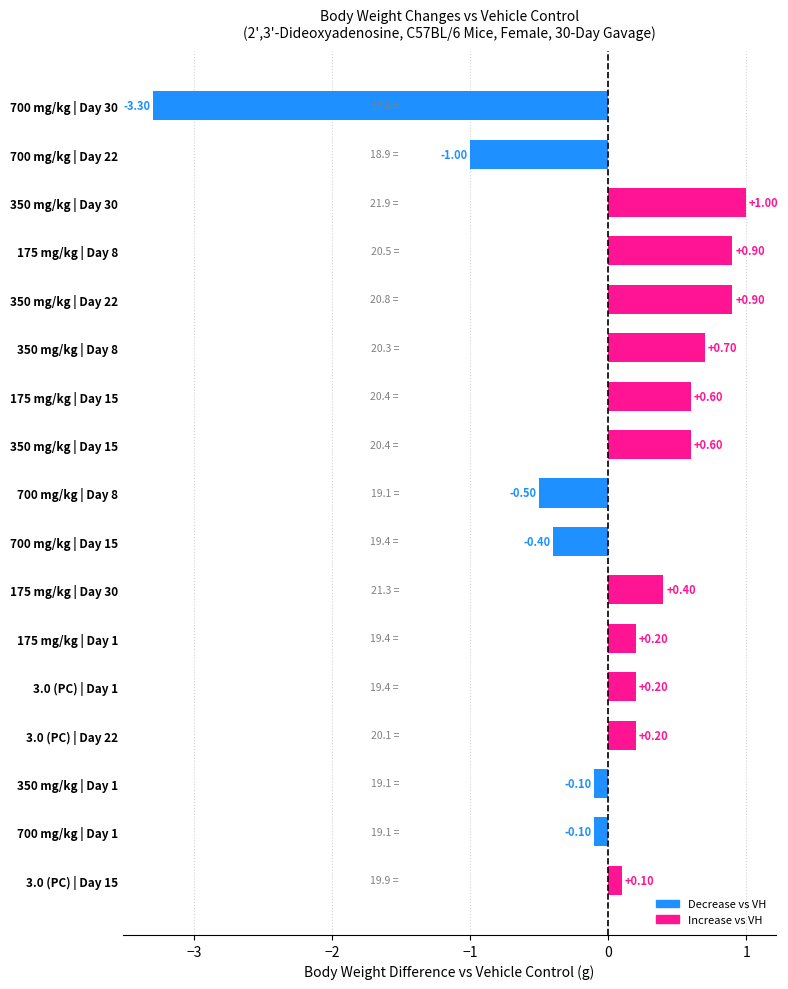

What is the sum of the values at 700 mg/kg | Day 22 and 3.0 (PC) | Day 22?

-0.8